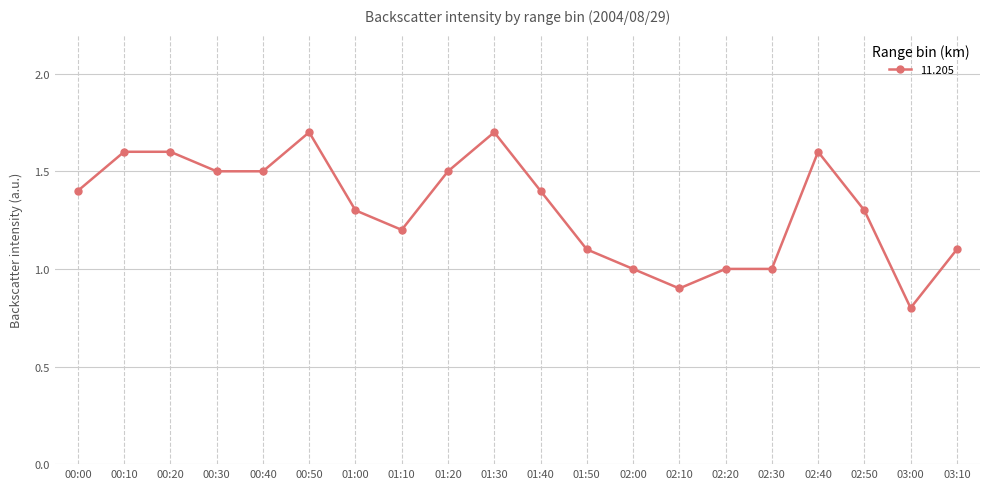

At which category does the chart reach its minimum across all series?

03:00